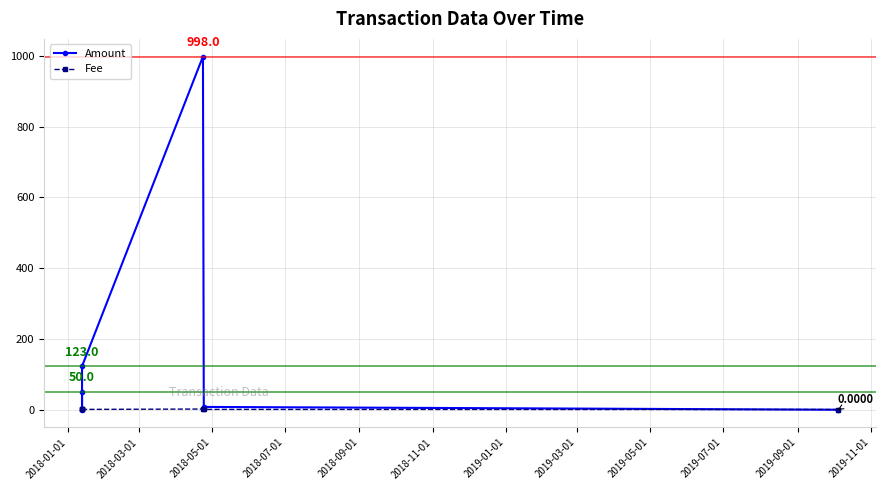

True or false: Amount has more than 1 interior local peaks.

False